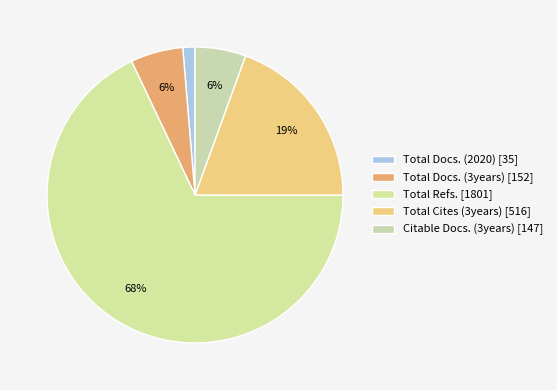

How many slices are in this pie chart?

5